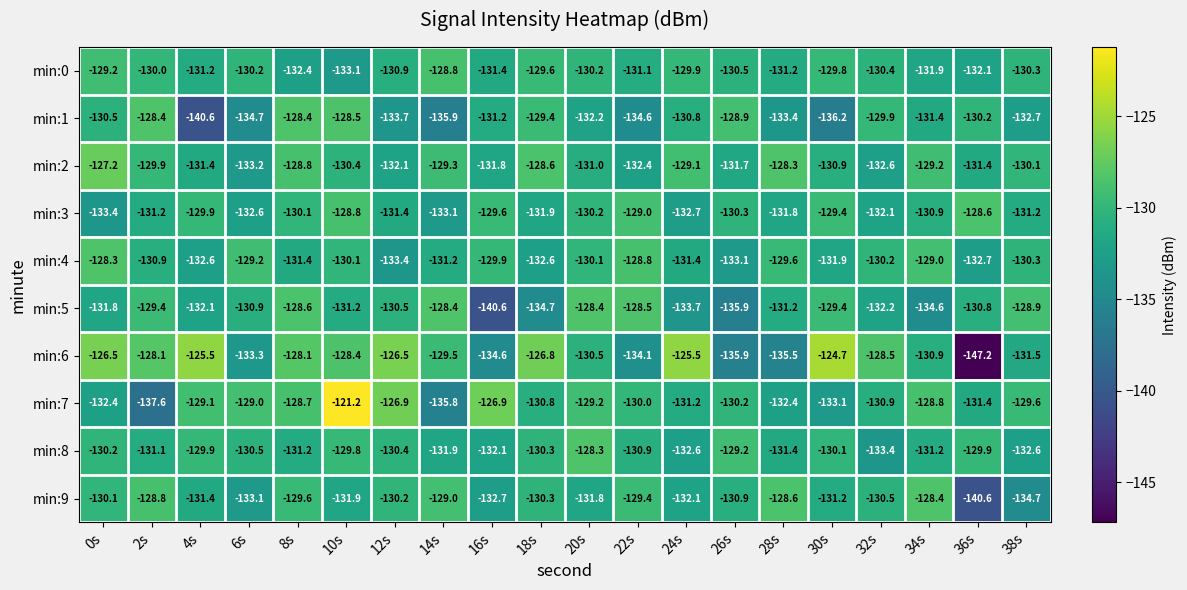

What is the spread (max minus min) of values at 36s?

18.6